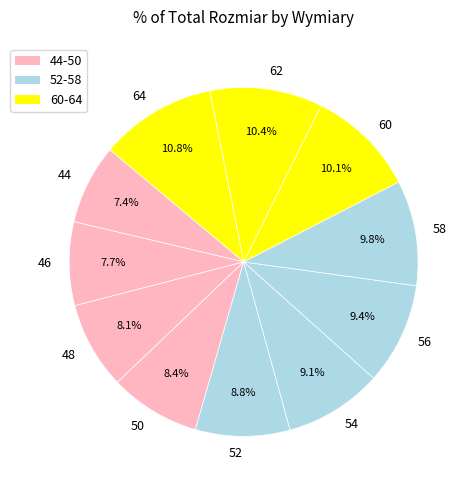

How many slices are in this pie chart?

11